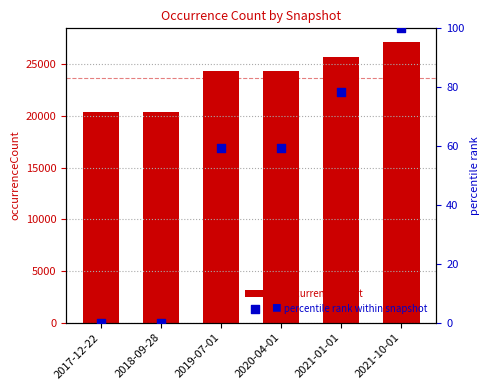

What is the total value across all series at 2021-01-01?

25741.3